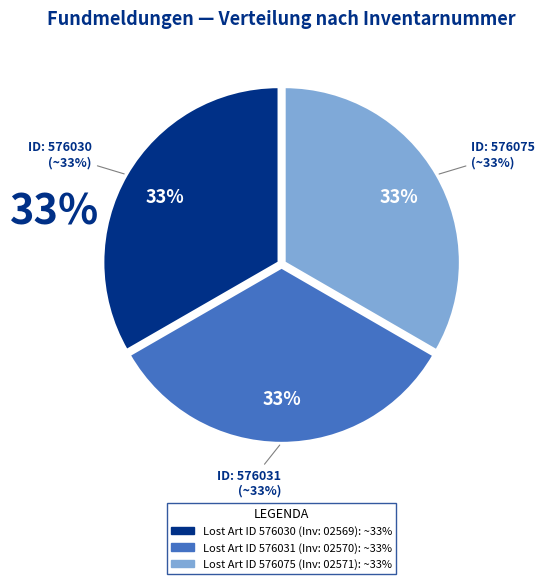

To the nearest percent, what is the average slice percentage?

33%